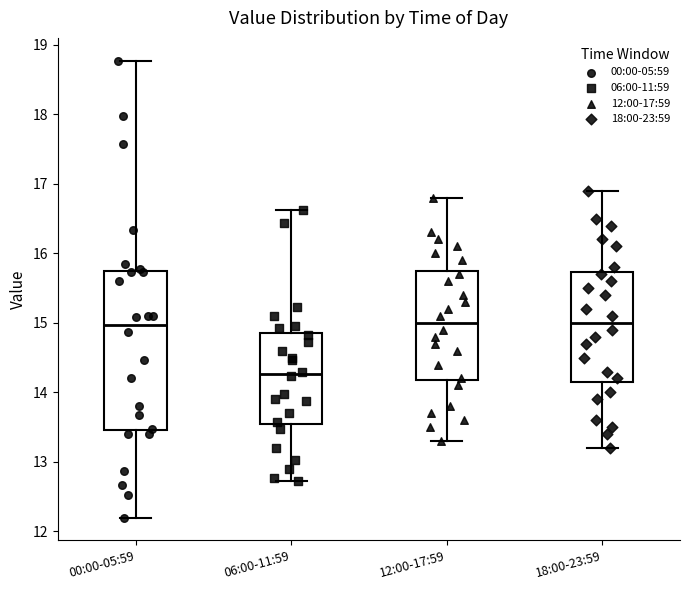

Which box is the tallest, from its lower edge to its upper edge?

00:00-05:59